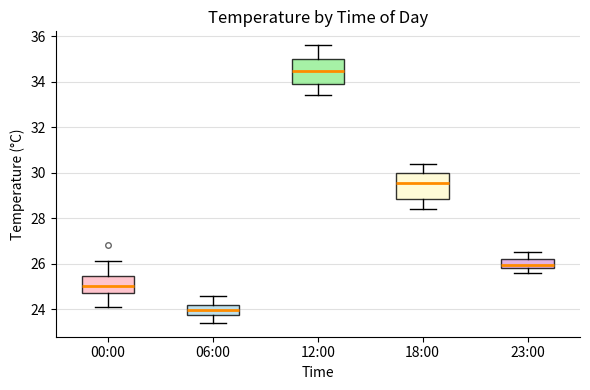

Reading left to right, transcribe this box plot: for each box, give where its median line is, the range the box spans, and where its two whiskers end, as read against the y-axis. The values are not printed on the chart, so give them approximately, as read against the axis.

00:00: median 25.0, box 24.8 to 25.4, whiskers 24.2 to 26.2
06:00: median 24.0, box 23.8 to 24.2, whiskers 23.4 to 24.6
12:00: median 34.4, box 34.0 to 35.0, whiskers 33.4 to 35.6
18:00: median 29.6, box 28.8 to 30.0, whiskers 28.4 to 30.4
23:00: median 26.0, box 25.8 to 26.2, whiskers 25.6 to 26.6